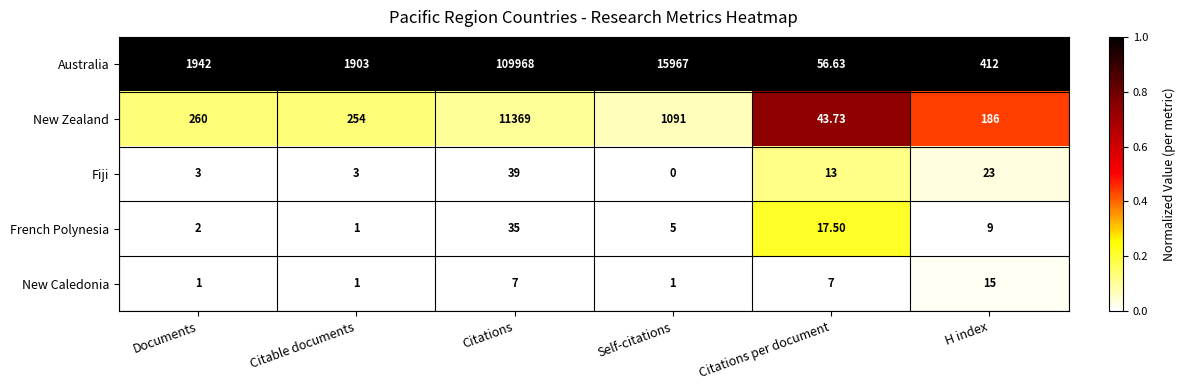

Rank the series at Self-citations from highest to lowest value.

Australia, New Zealand, French Polynesia, New Caledonia, Fiji